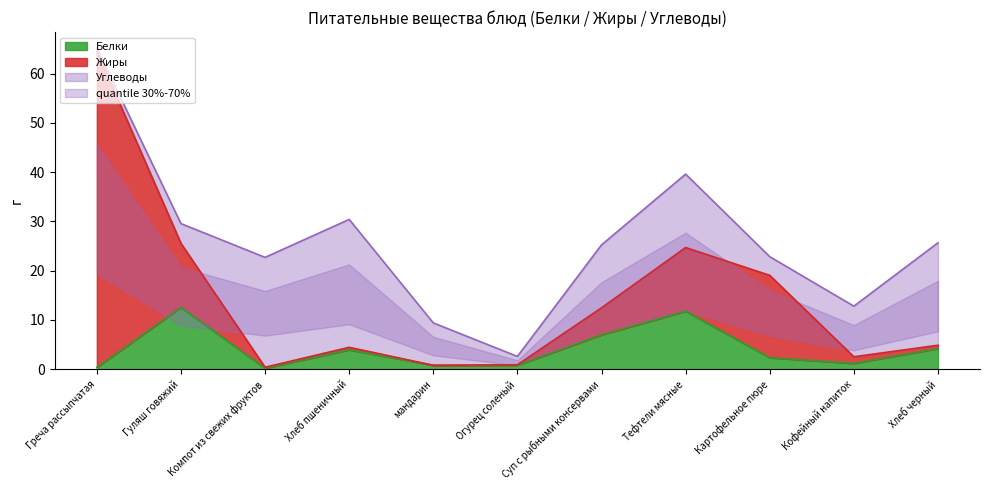

What is the value of the Белки point at the 1st from the left?

0.4